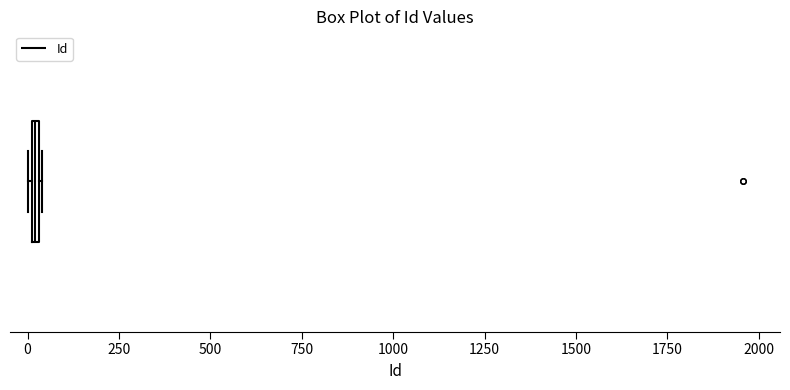

Where is the left edge of the box on the x-axis? The values are not printed on the chart, so give them approximately, as read against the axis.

0